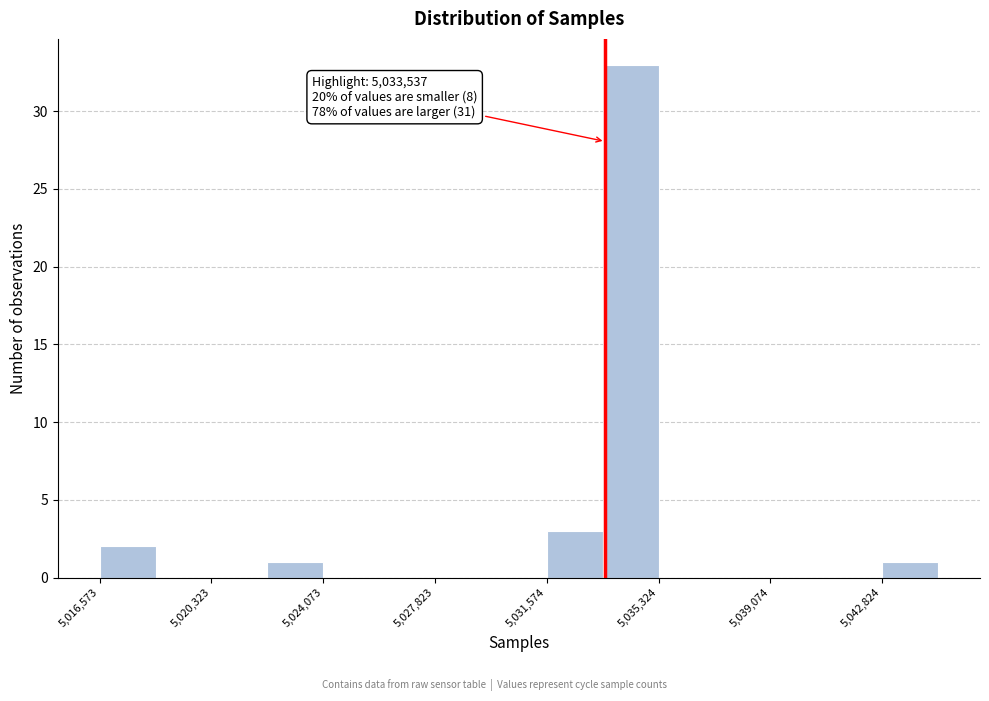

Around what value on the x-axis is the tallest bar? Give the approximate position of its centre, as read against the axis.

5034500